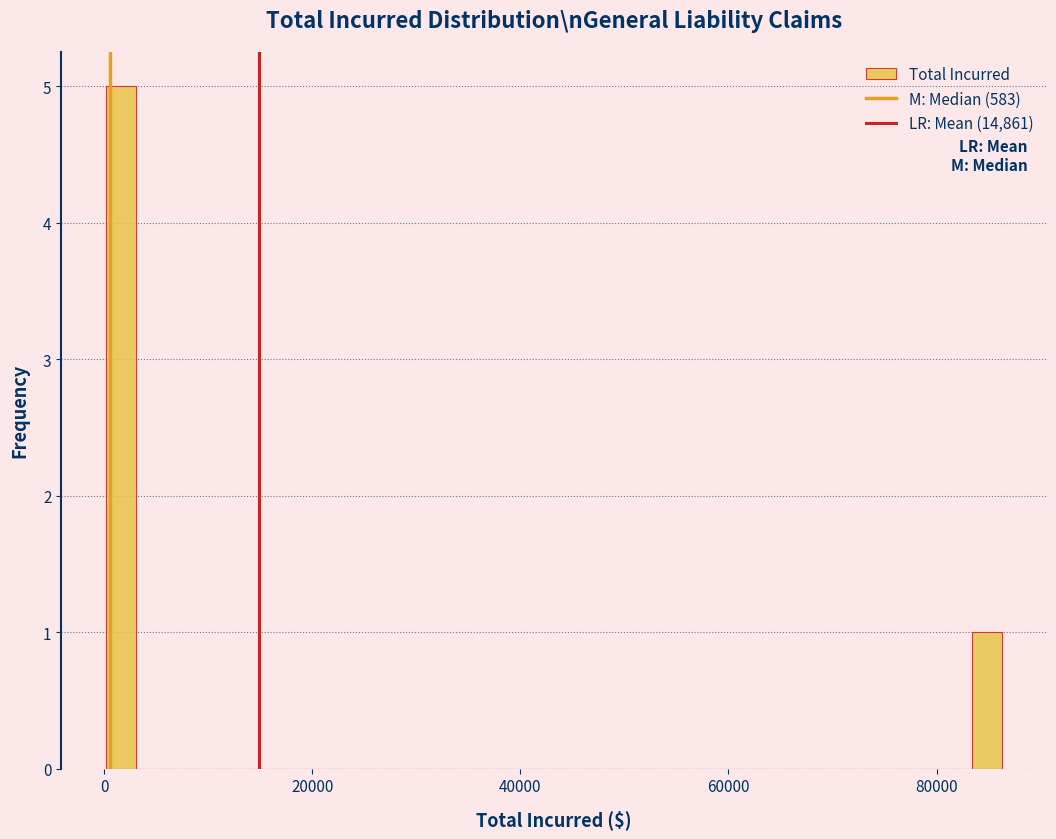

Around what value on the x-axis is the tallest bar? Give the approximate position of its centre, as read against the axis.

2000